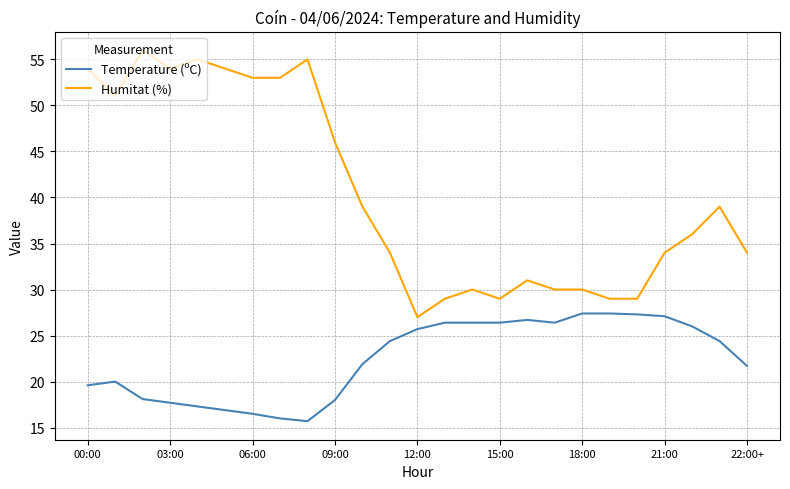

Which series has the largest total across all categories?

Humitat (%)